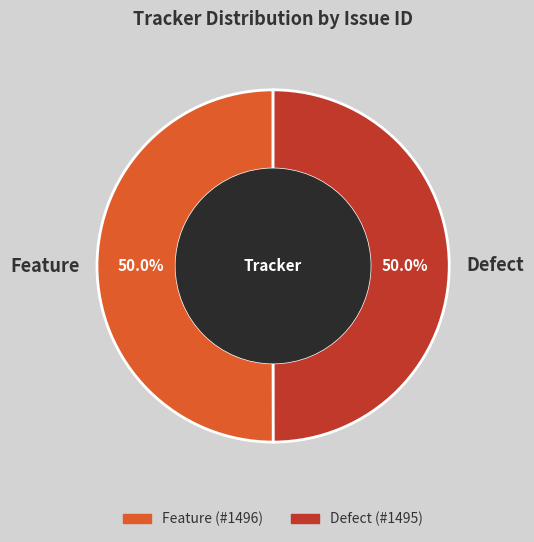

How much of the chart is everything except Feature?

50.0%